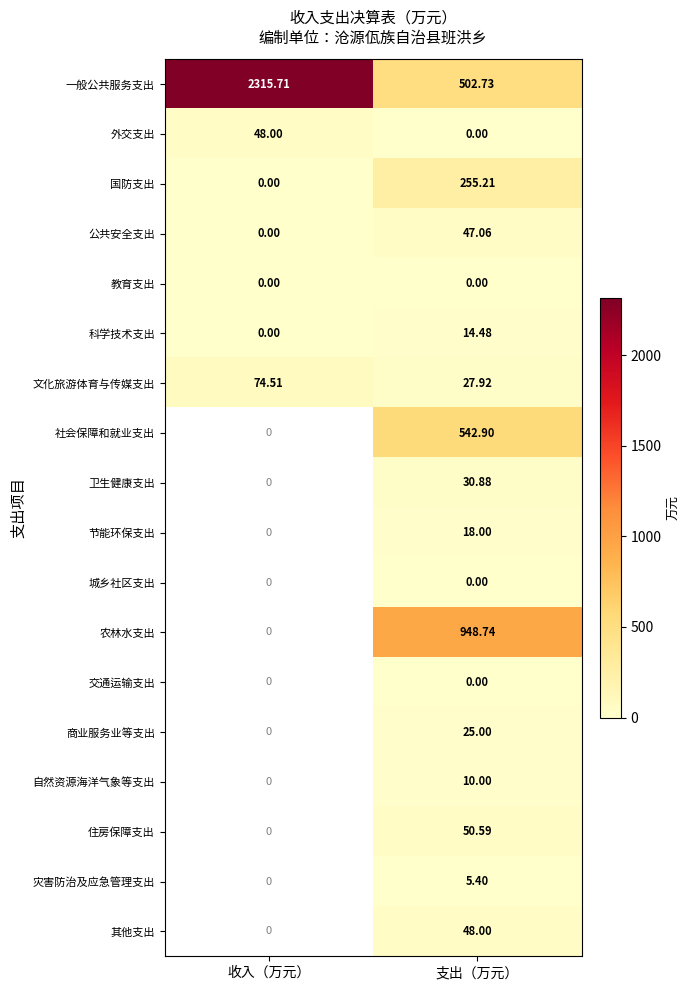

The 社会保障和就业支出 series shows 842.3 at 支出（万元）. True or false?

False